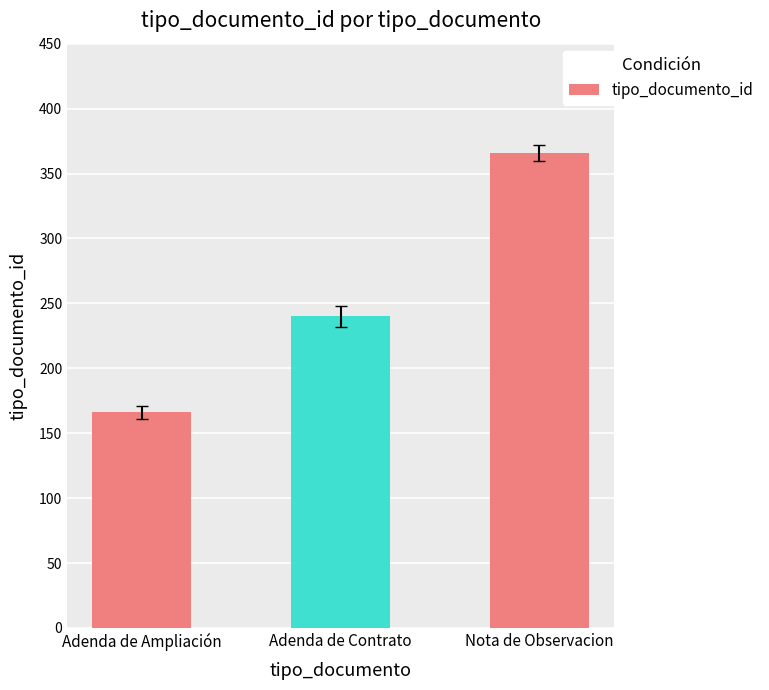

Reading right to left, what are all the values shown in this chart?

Nota de Observacion=366	Adenda de Contrato=240	Adenda de Ampliación=166